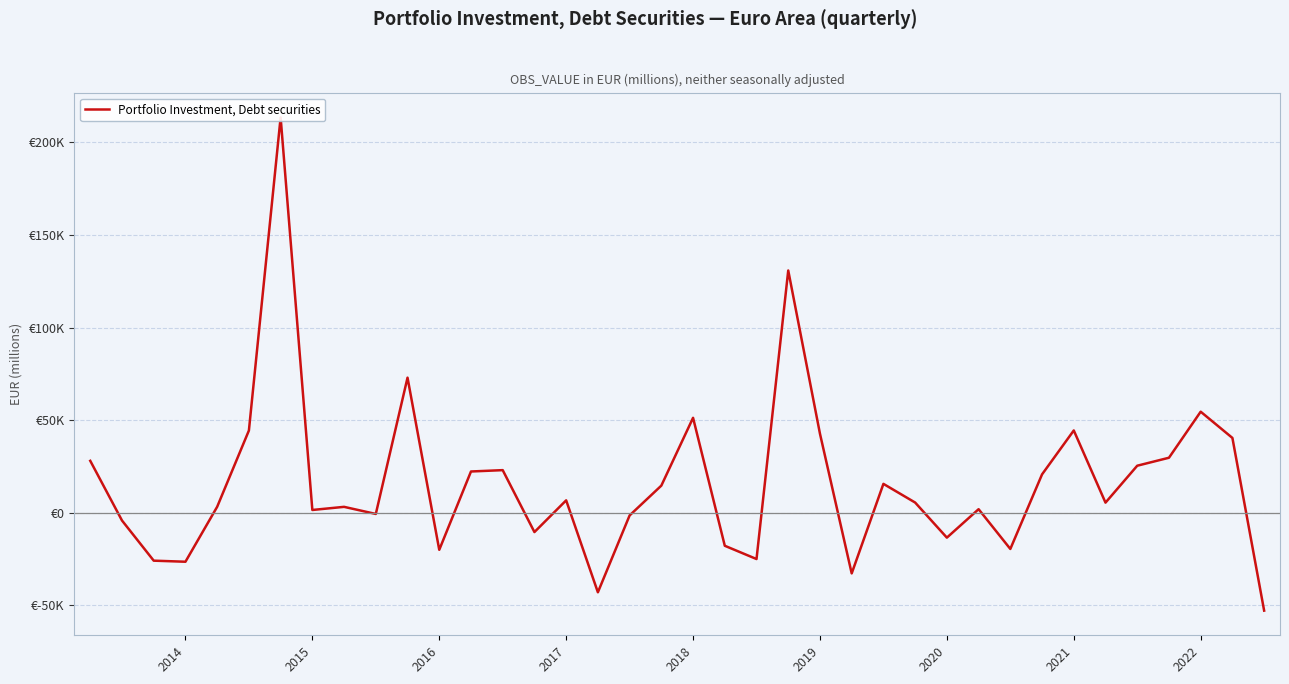

Approximately how many times larger is the value at 25 compared to 10?

0.2